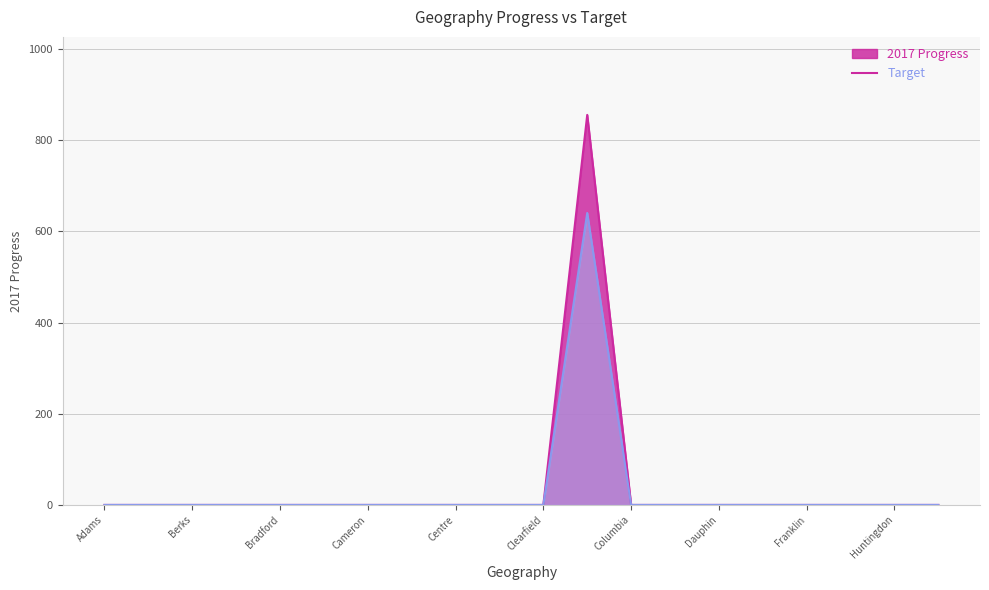

Where is 2017 Progress nearest to the value 427?

Adams